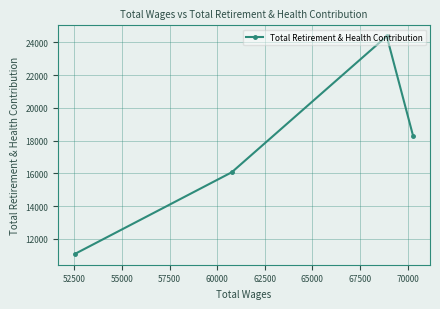

What is the smallest value displayed?

11093